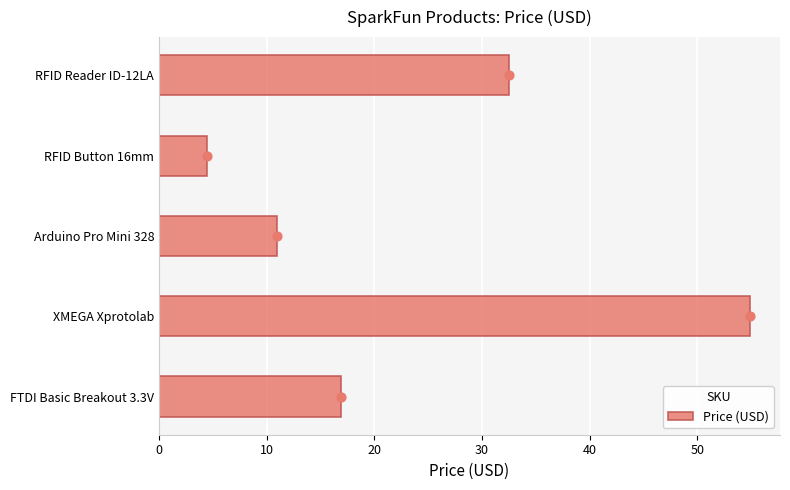

What is the minimum value for Price (USD)?

4.5